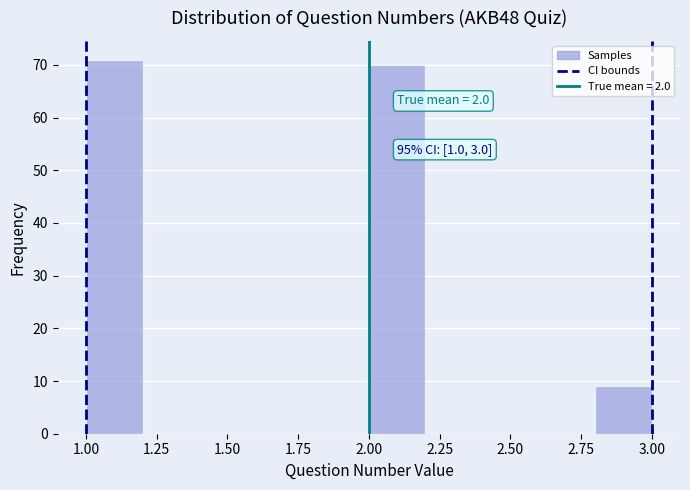

Which range on the x-axis has the tallest bar?

1.0 to 1.2